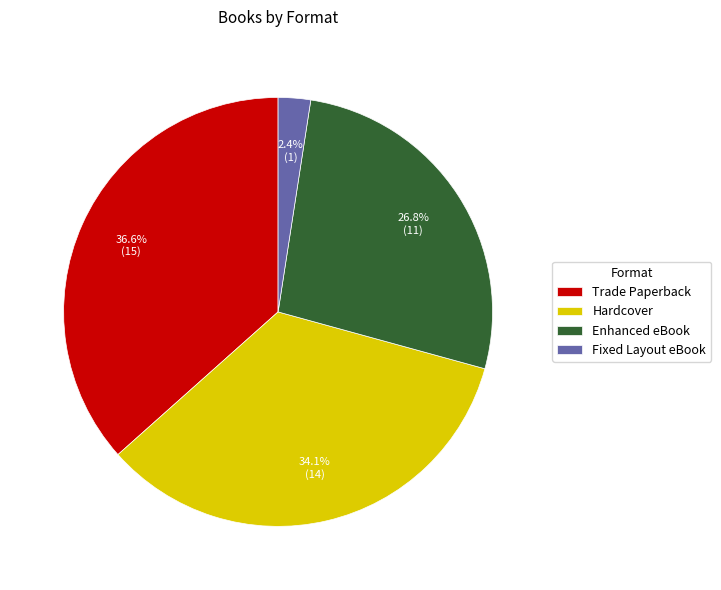

To the nearest percent, what is the combined percentage of Enhanced eBook and Trade Paperback?

63%